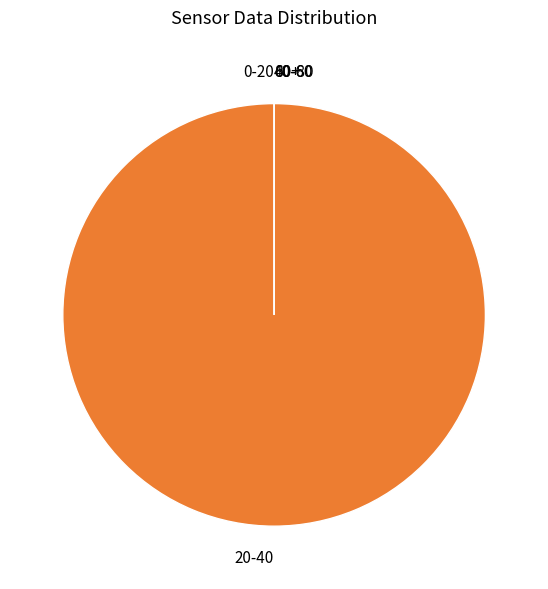

Do 37 and 9 together represent more than half of the pie?

No